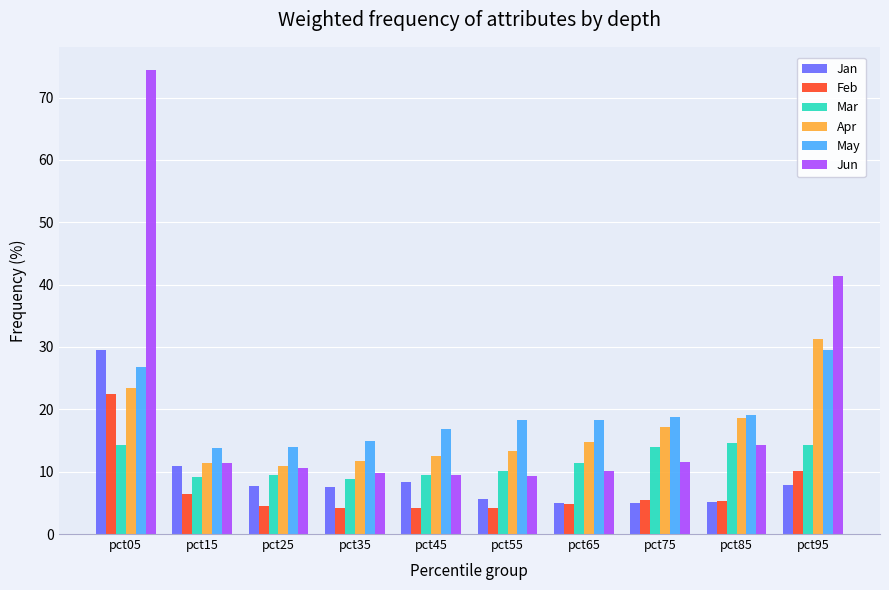

Does the chart contain stacked bars?

No